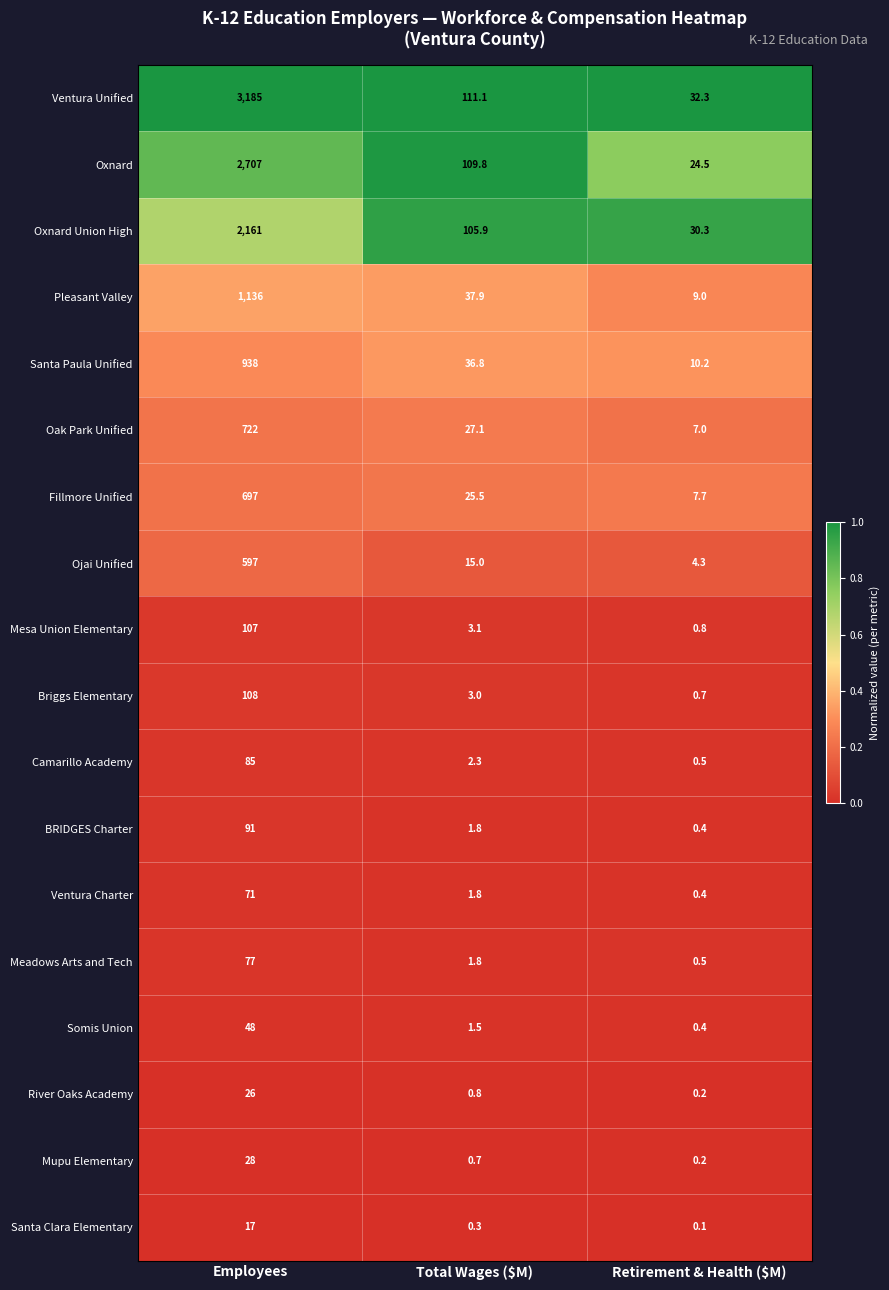

What is the maximum value for Briggs Elementary?

108.0